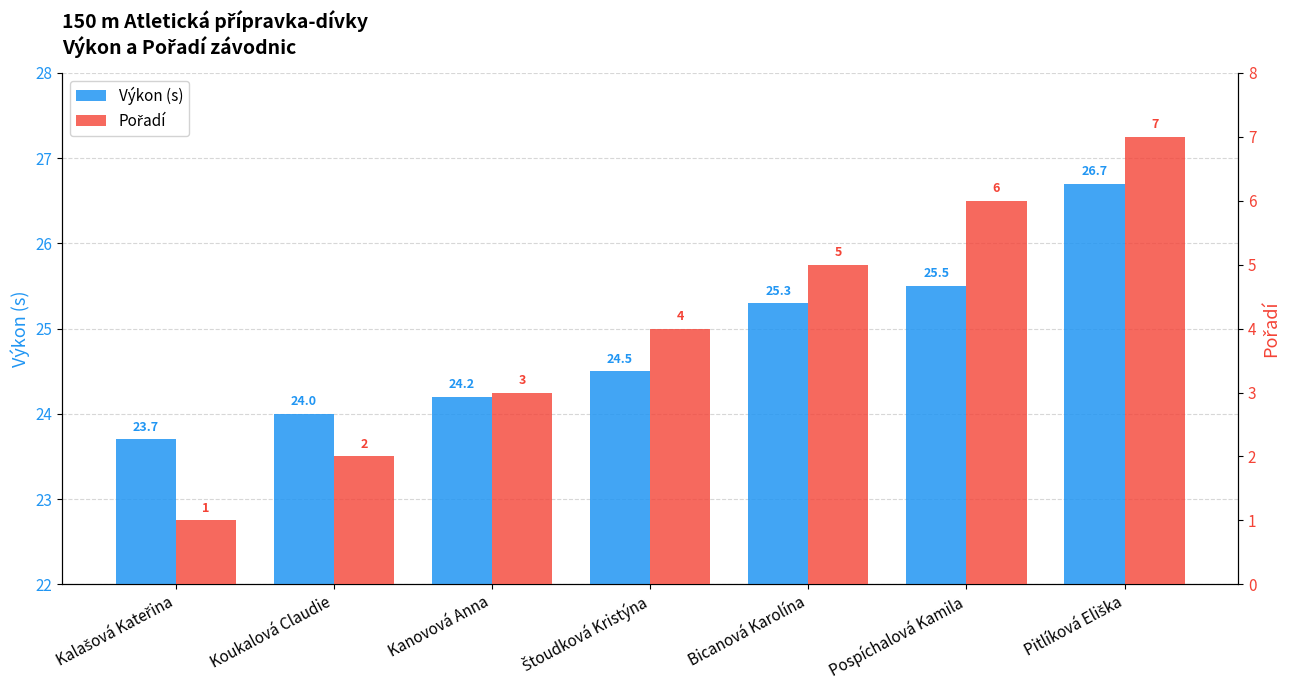

At which label does Výkon (s) reach its minimum?

Kalašová Kateřina